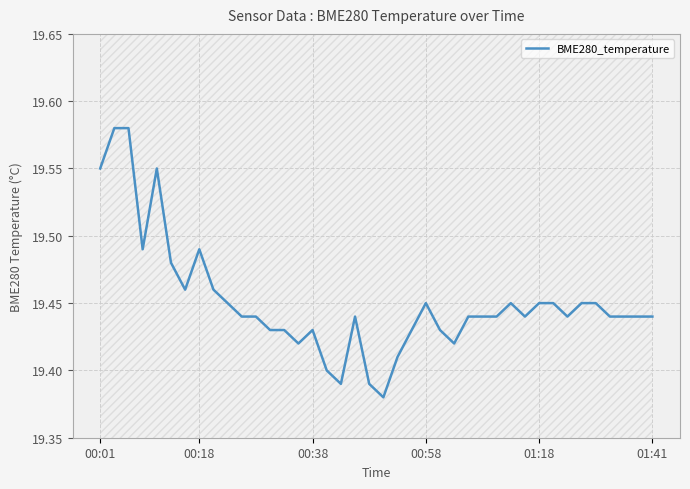

True or false: the data has more than 2 interior local peaks.

True